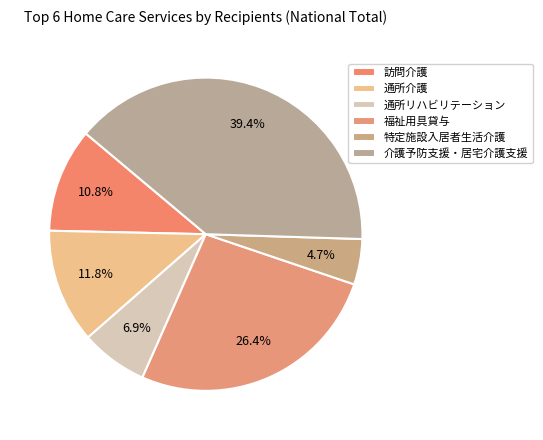

How many segments does this pie chart have?

6